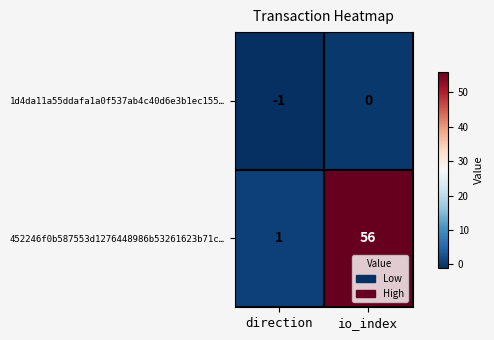

What is the approximate value of 452246f0b587553d1276448986b53261623b71c… at io_index?

56